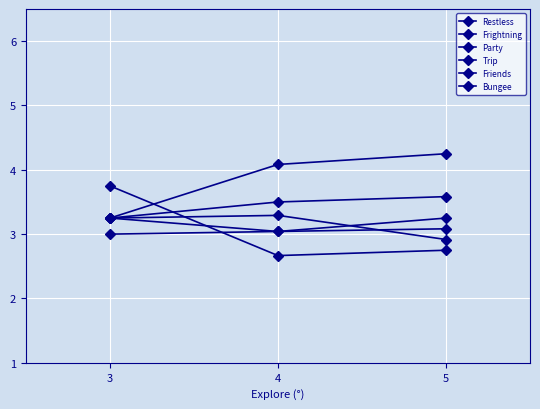

Does the chart have visible grid lines?

Yes